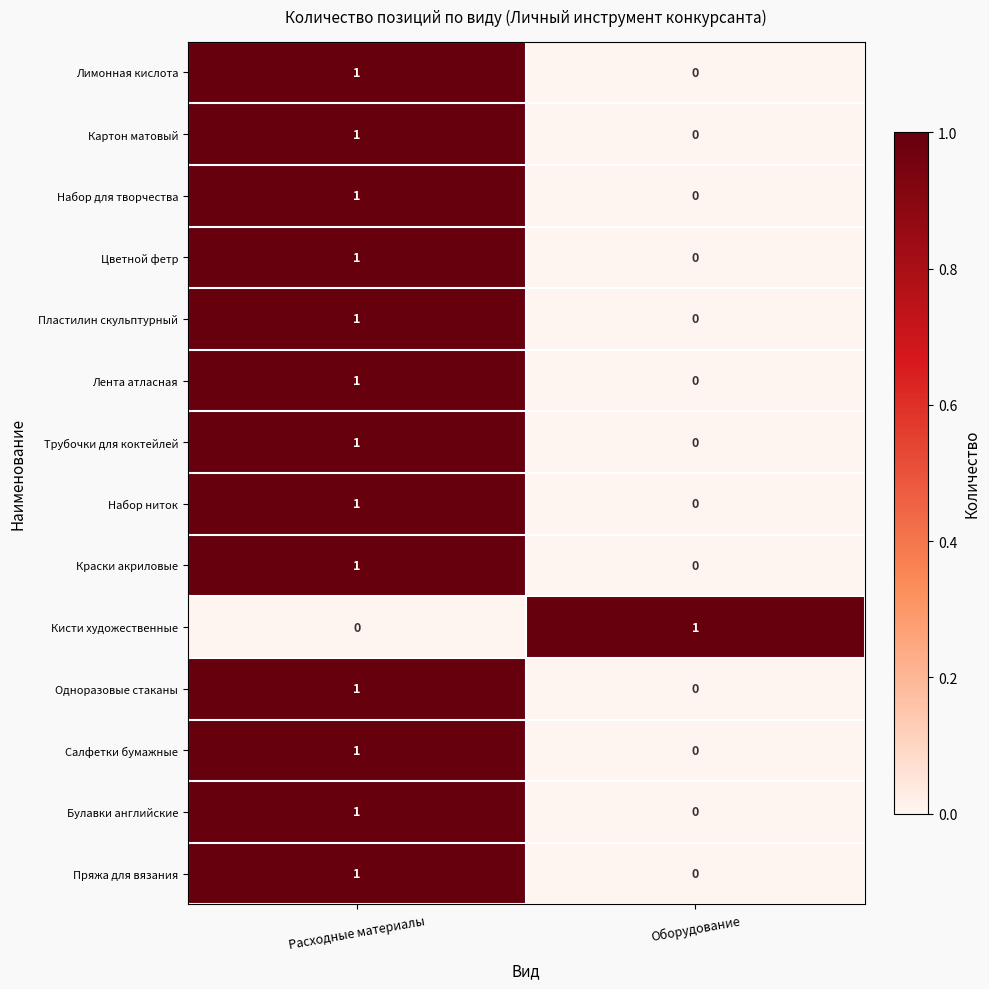

At which category is the sum across all series the highest?

Расходные материалы